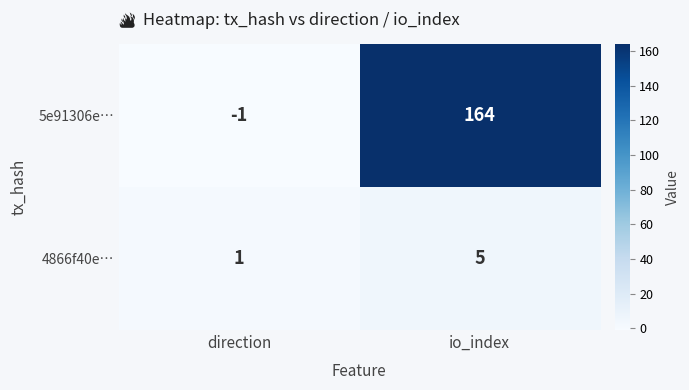

Between direction and io_index, which series saw the biggest shift?

5e91306e…